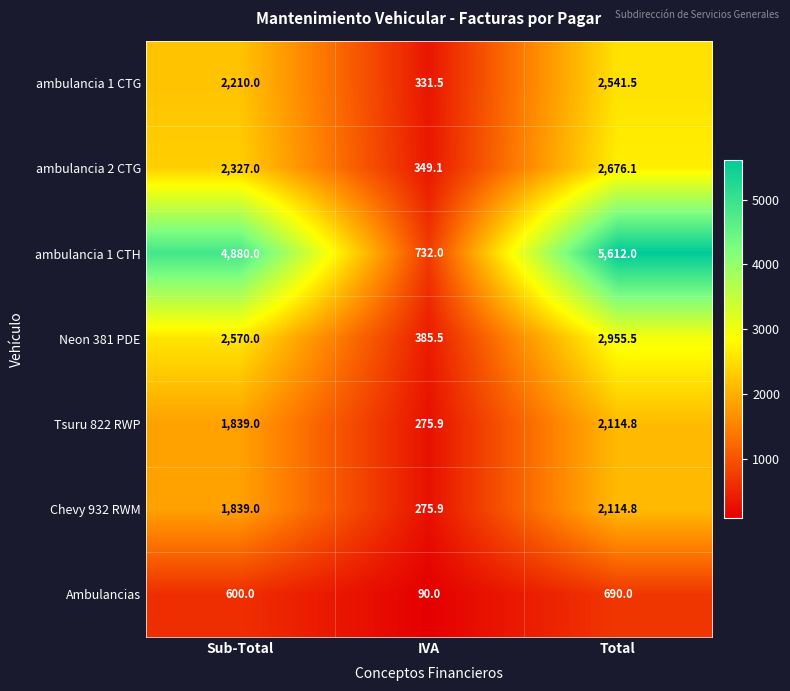

What is the total value across all series at Total?

18704.7